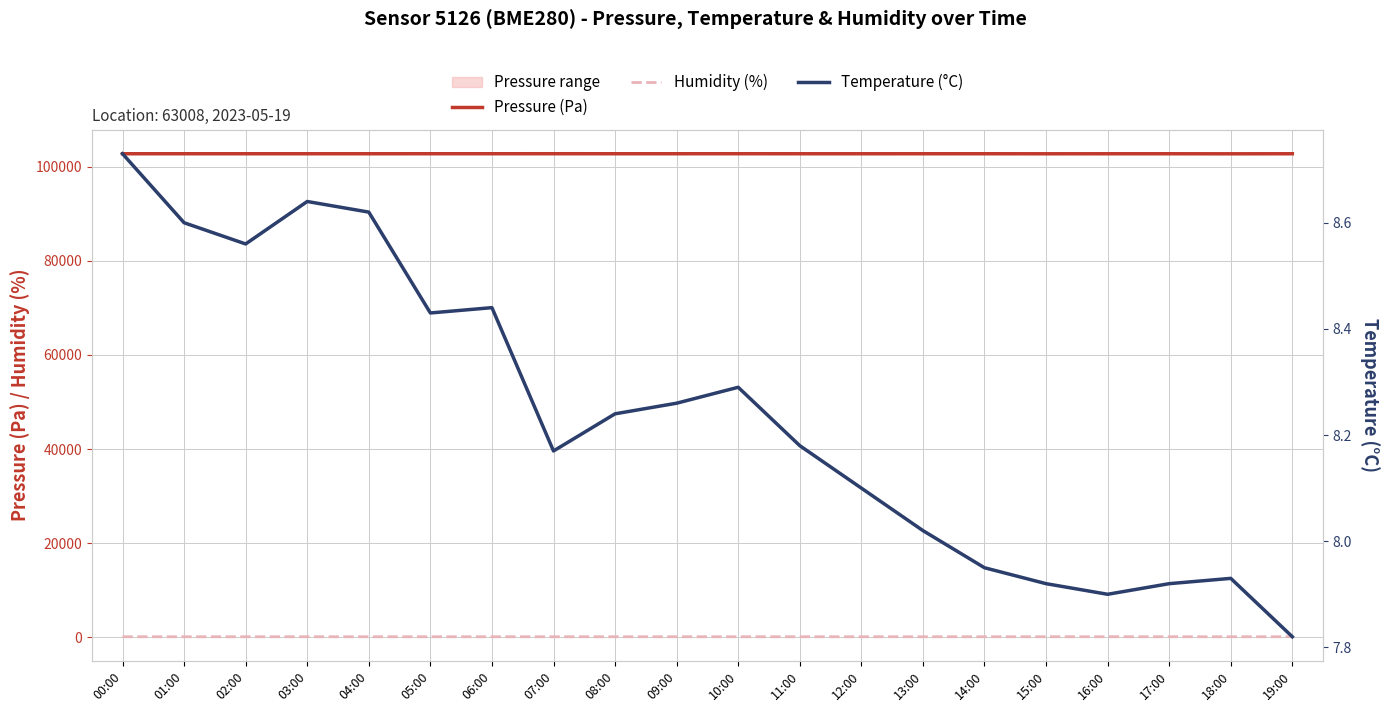

True or false: Pressure (Pa) and Humidity (%) cross at least once.

False